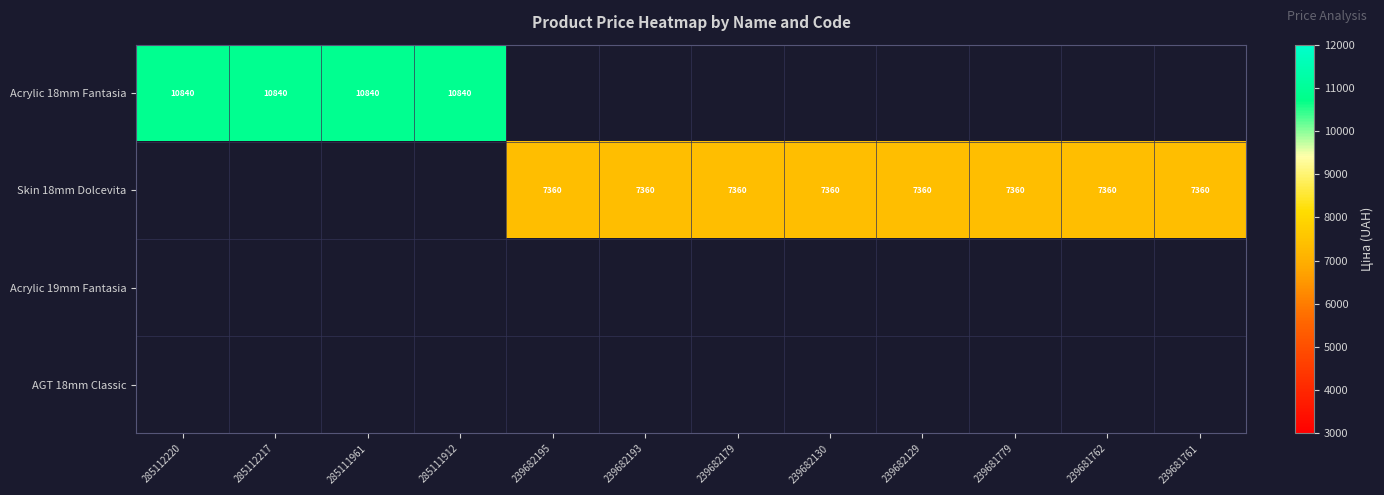

What is the greatest value displayed?

10840.1